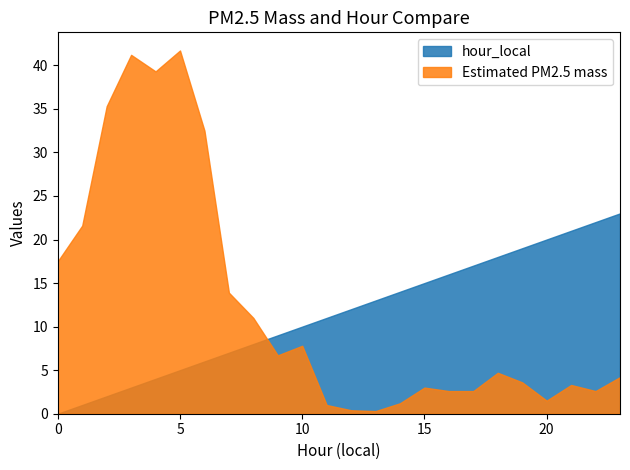

What is the difference between the maximum and second lowest values in the Estimated PM2.5 mass series?

41.3